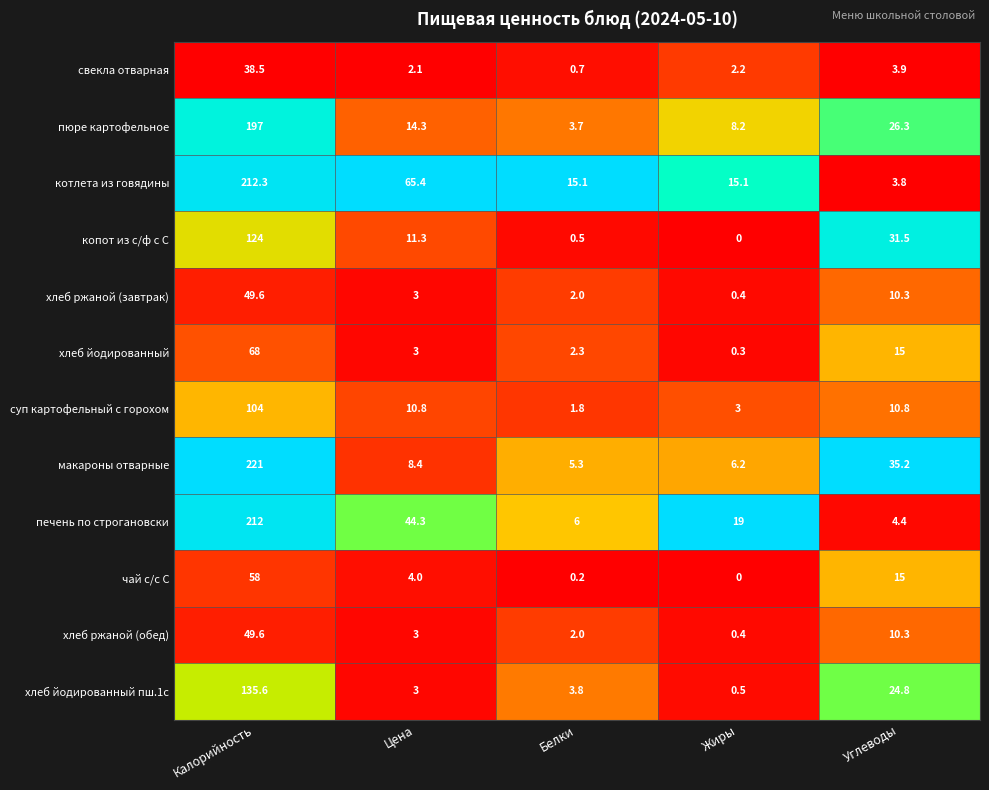

What is the spread (max minus min) of values at Цена?

63.3